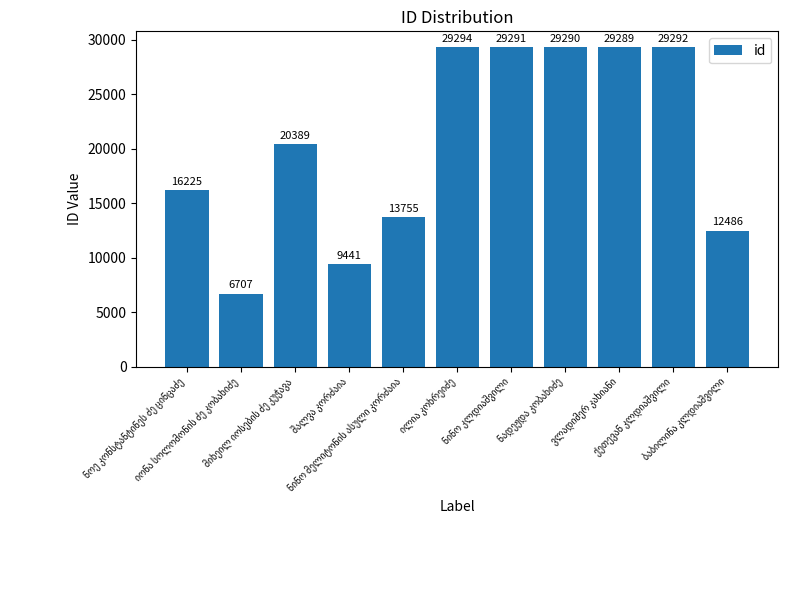

What is the sum of all values?

225459